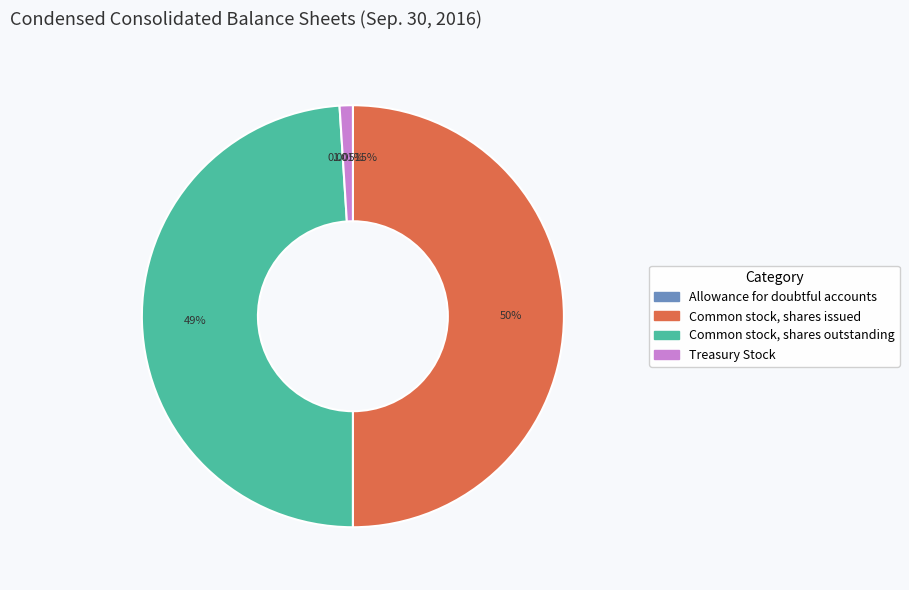

Is the sum of Common stock, shares outstanding and Common stock, shares issued greater than half?

Yes